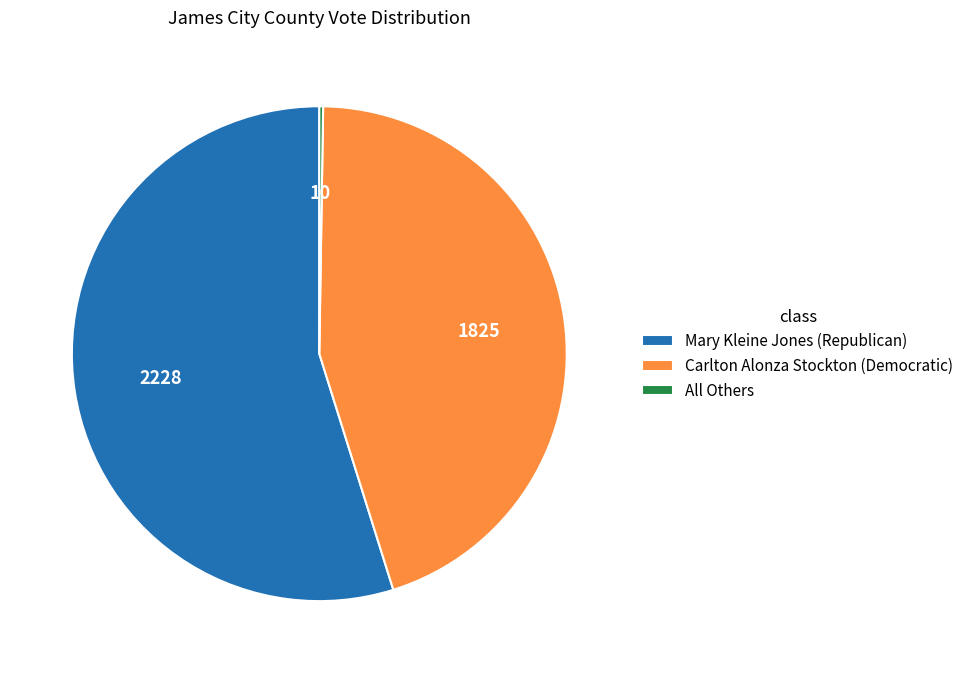

The Carlton Alonza Stockton (Democratic) slice represents 56% of the pie. True or false?

False